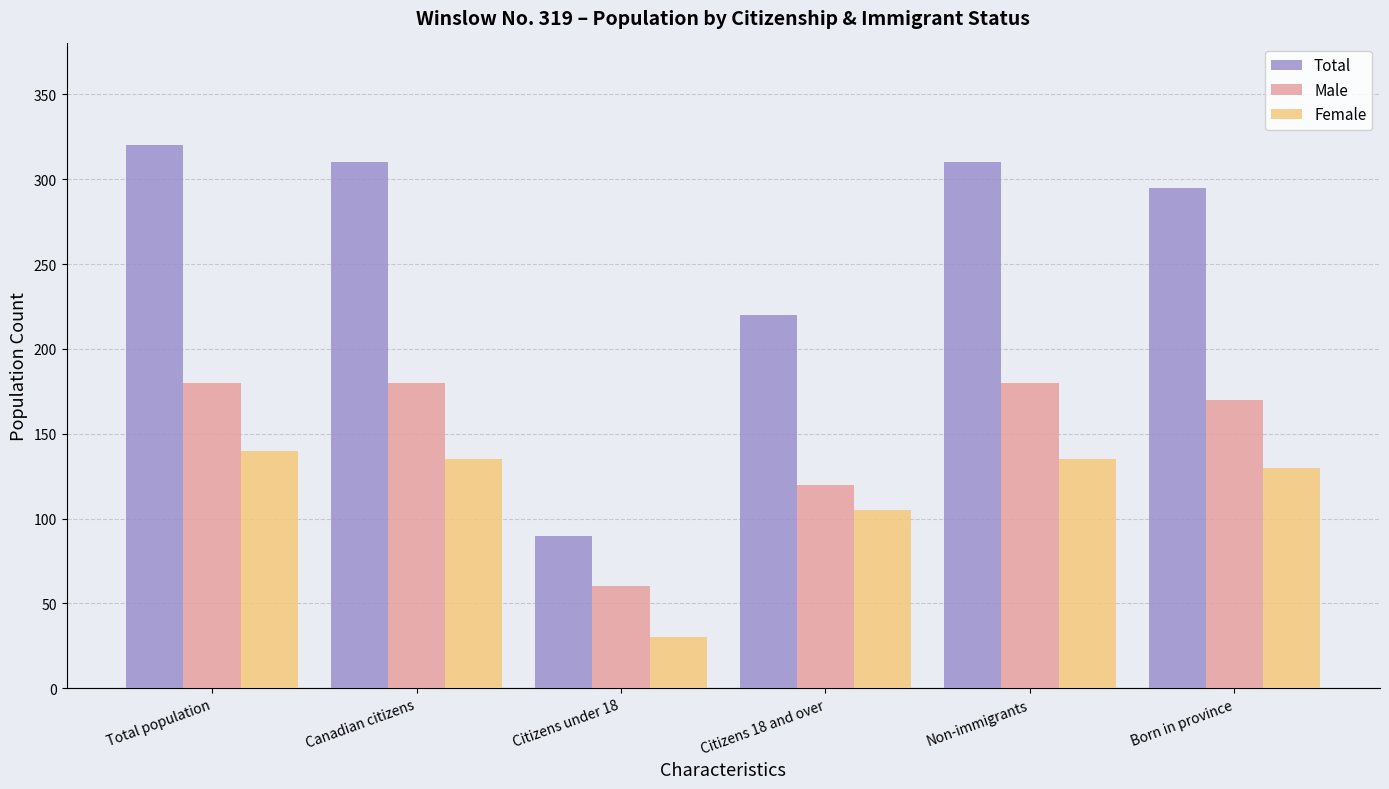

What is the value of the Male bar at the 3rd from the left?

60